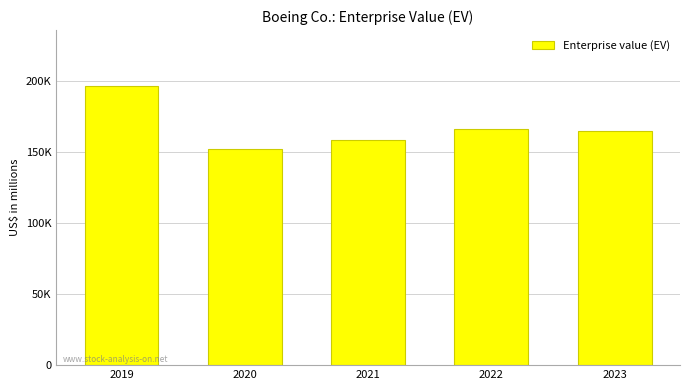

What is the greatest value displayed?

196823